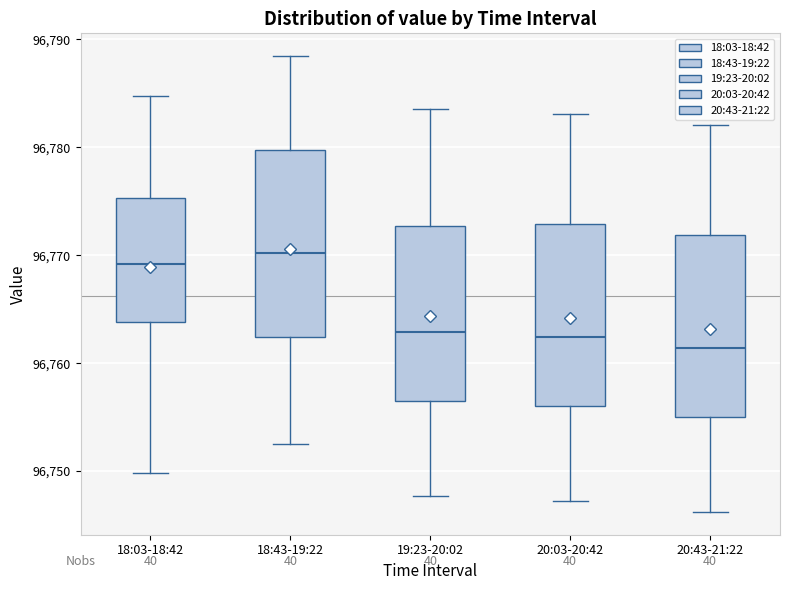

Where does the upper whisker of the box for 19:23-20:02 end on the y-axis? The values are not printed on the chart, so give them approximately, as read against the axis.

96784